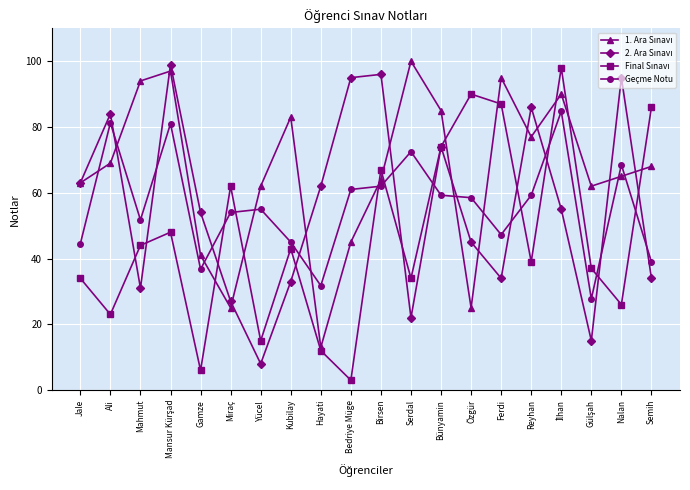

What is the spread (max minus min) of values at Yücel?

54.0